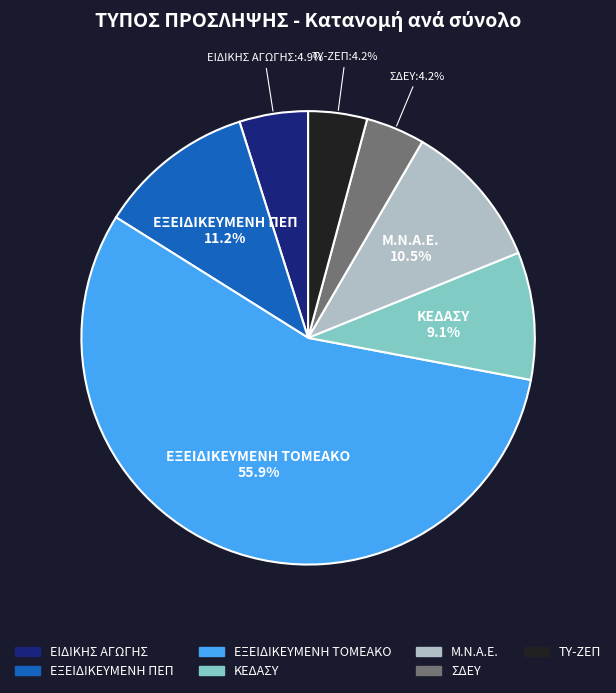

Is there any slice that represents more than half of the pie?

Yes